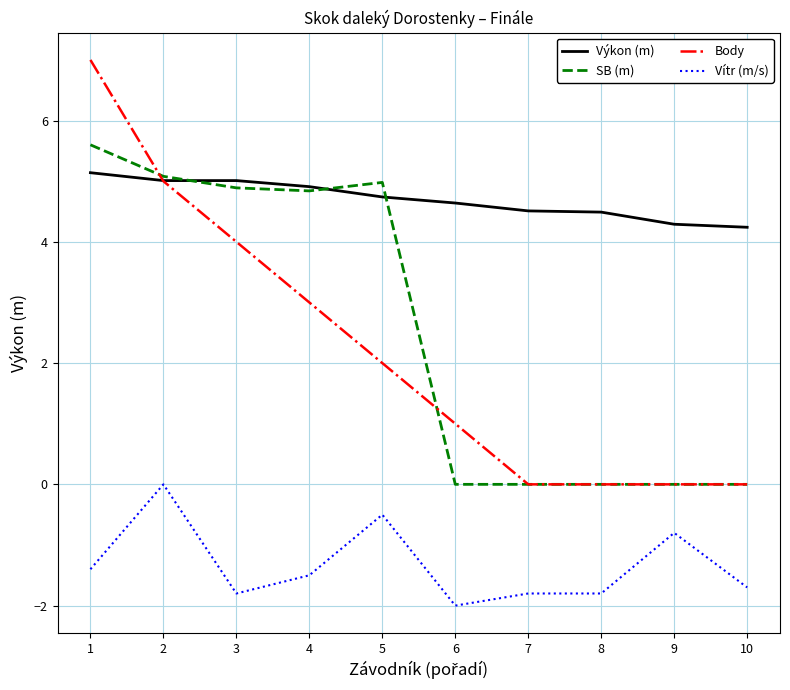

Does the chart have visible grid lines?

Yes